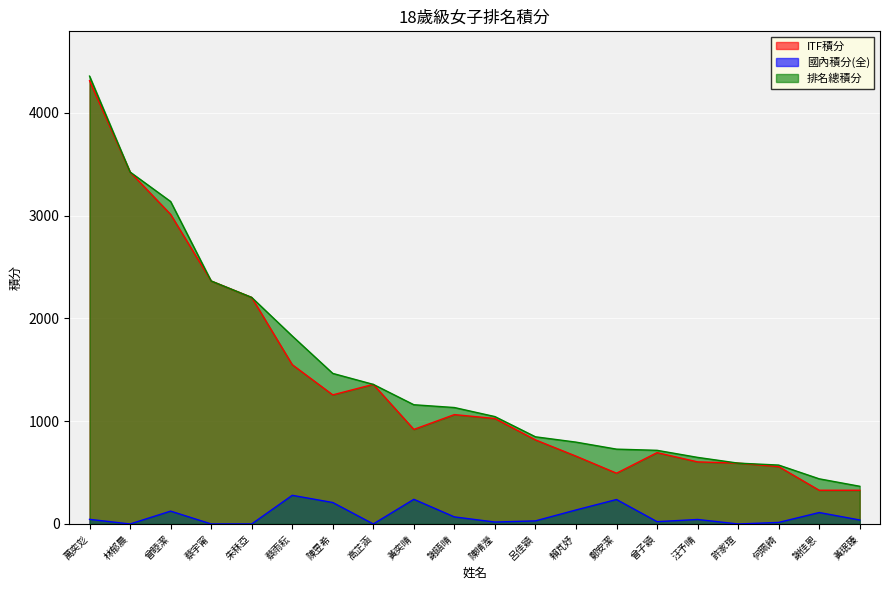

How many interior local peaks does the ITF積分 series have?

3